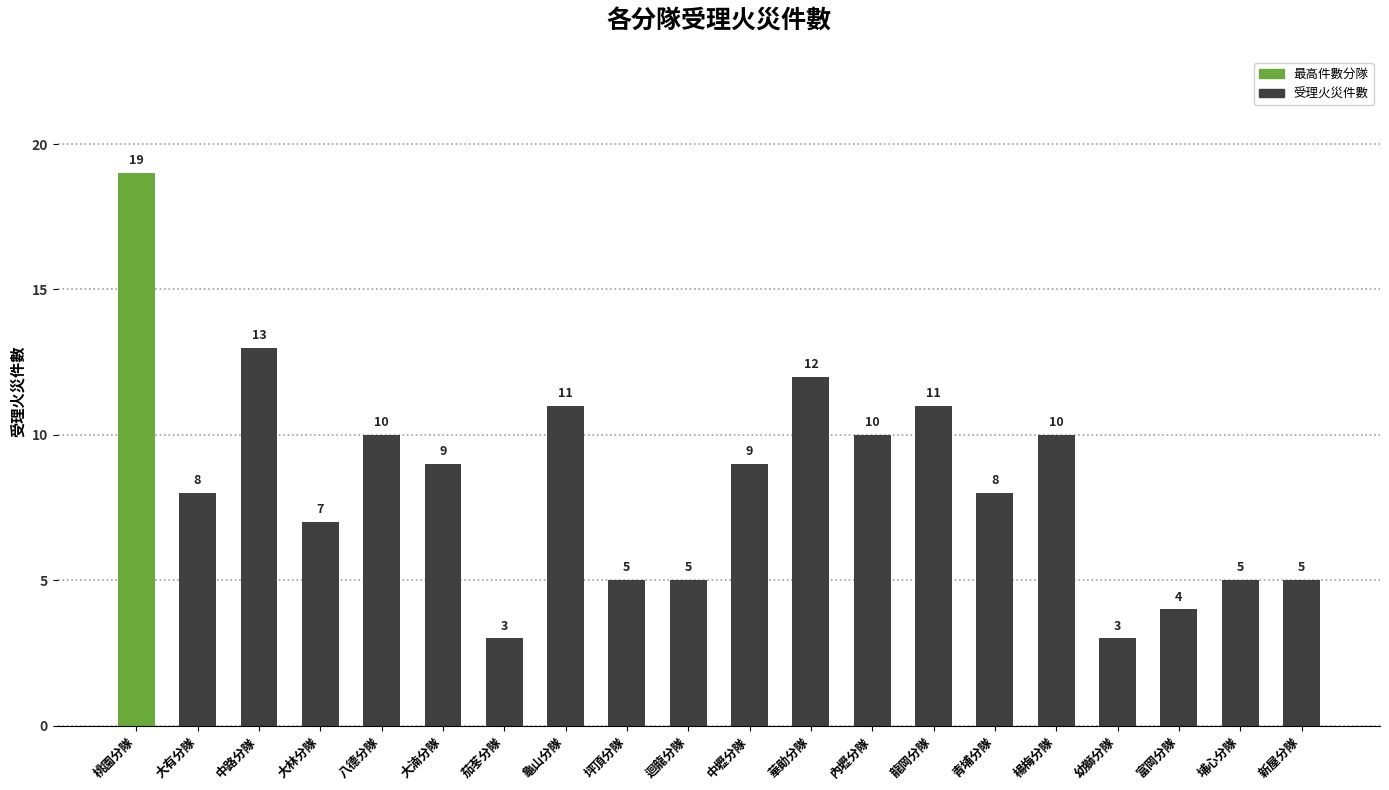

What is the label of the 2nd bar from the left?

大有分隊